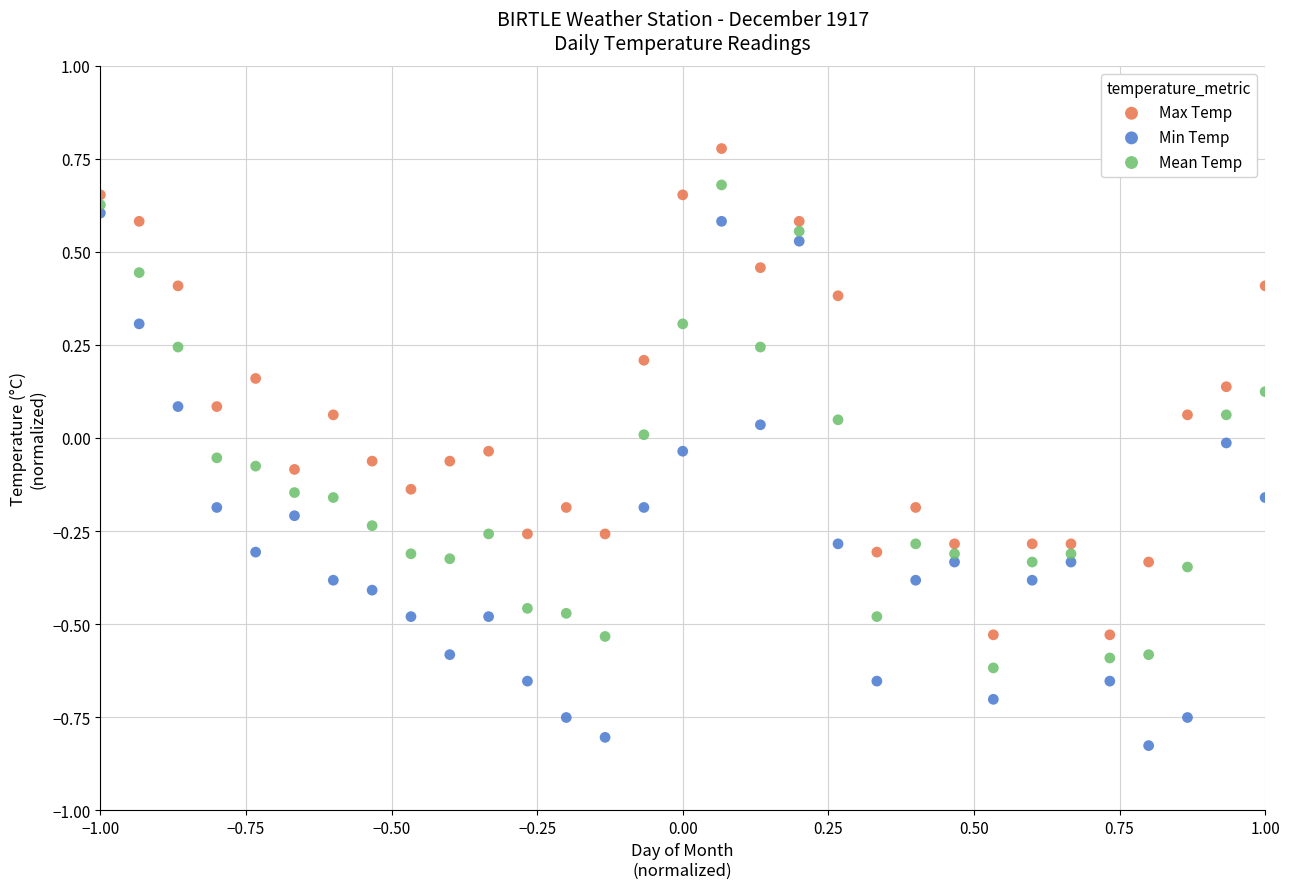

Which series reaches the minimum Y coordinate?

Min Temp